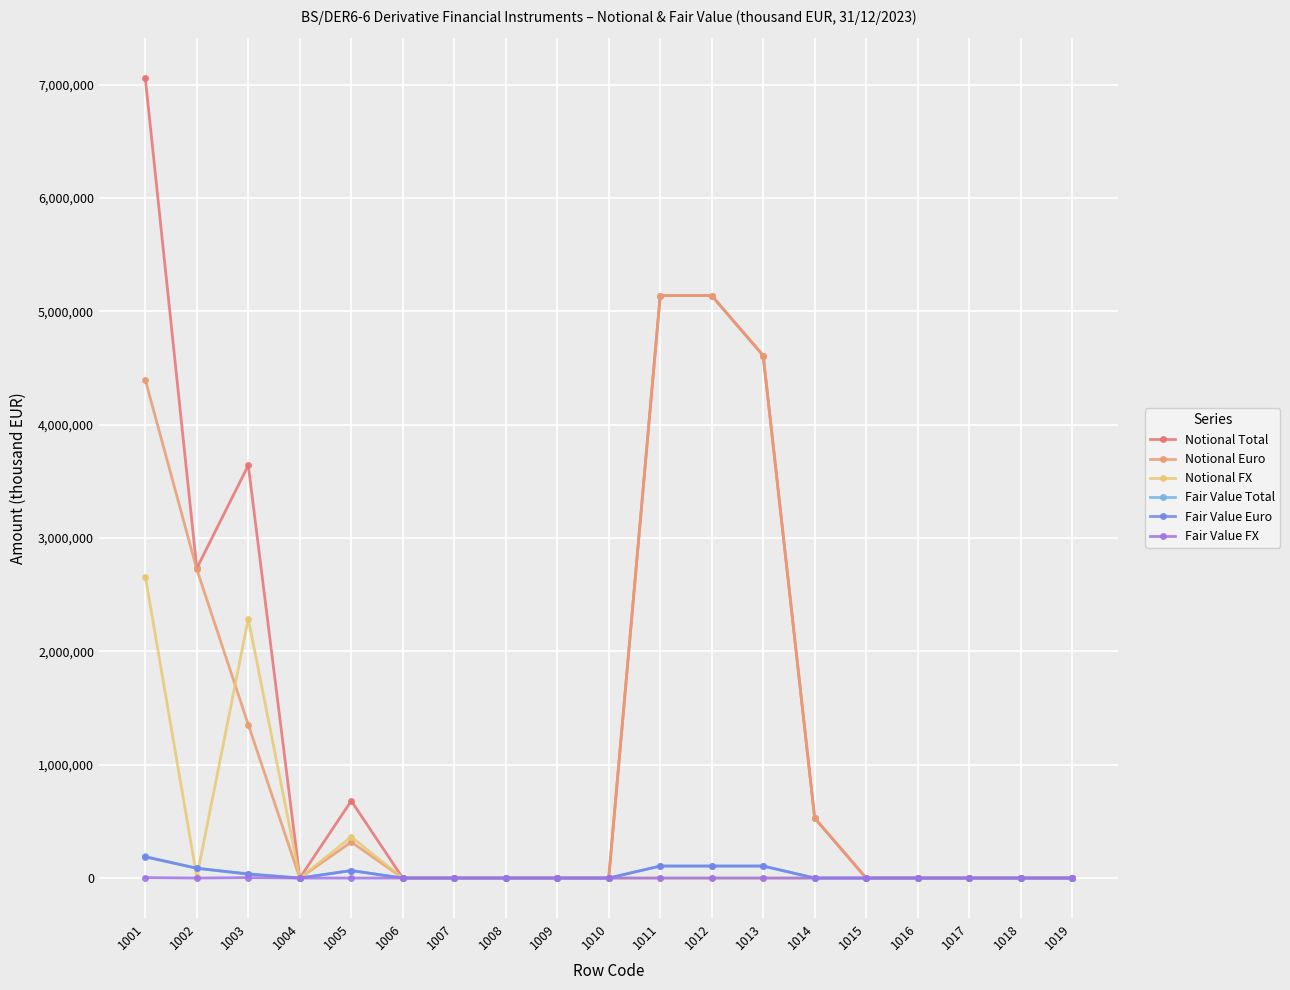

Which series has the largest range (max minus min)?

Notional Total